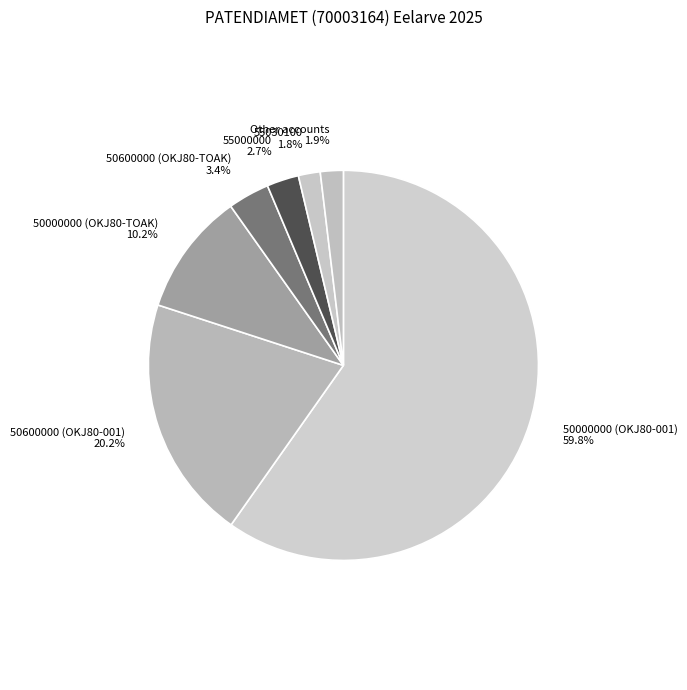

Which has a higher value, 50600000 (OKJ80-001) 20.2% or Other accounts 1.9%?

50600000 (OKJ80-001) 20.2%